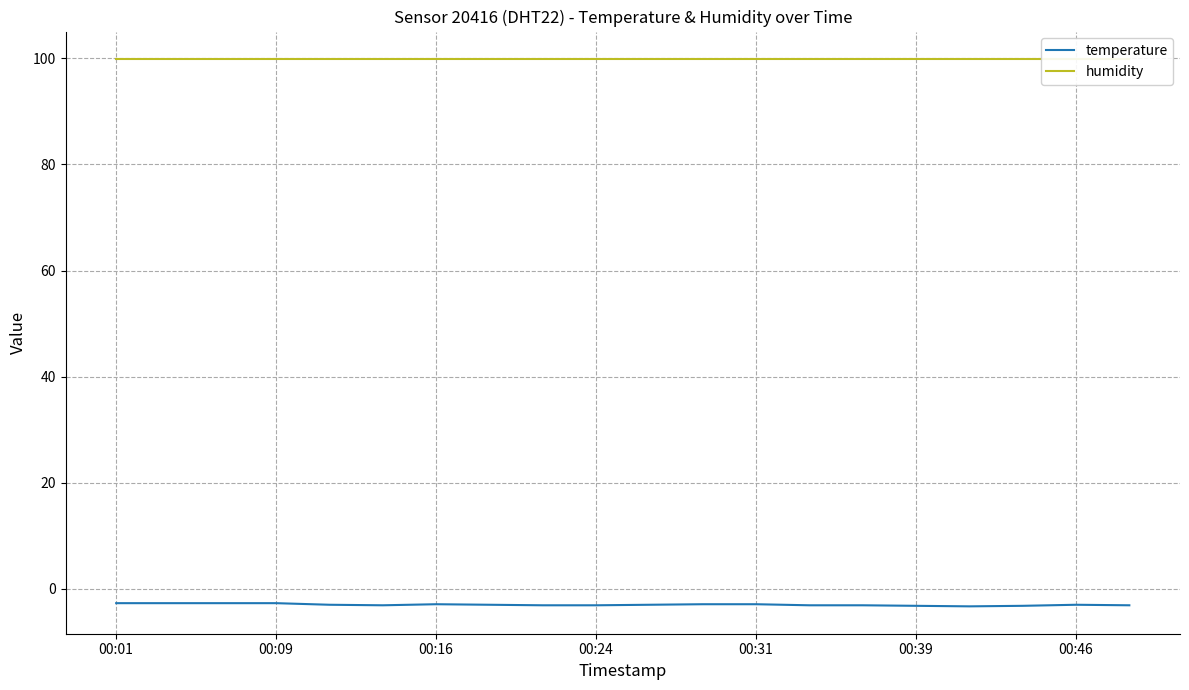

True or false: temperature has a value of -5.0 at 19.

False